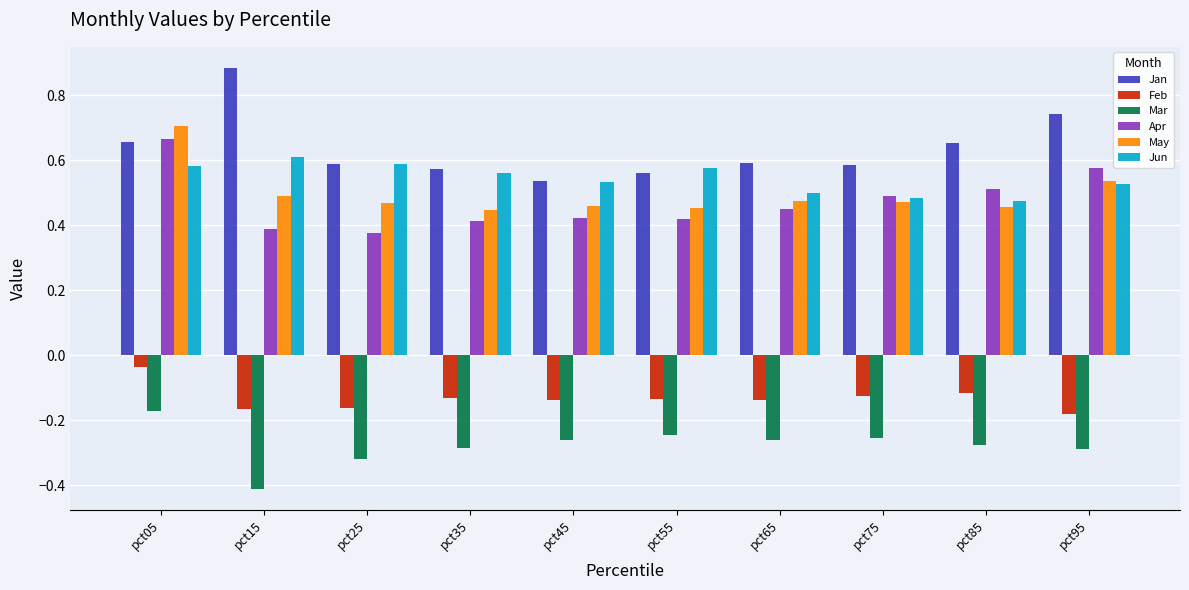

Which category has the highest value across all series?

pct15